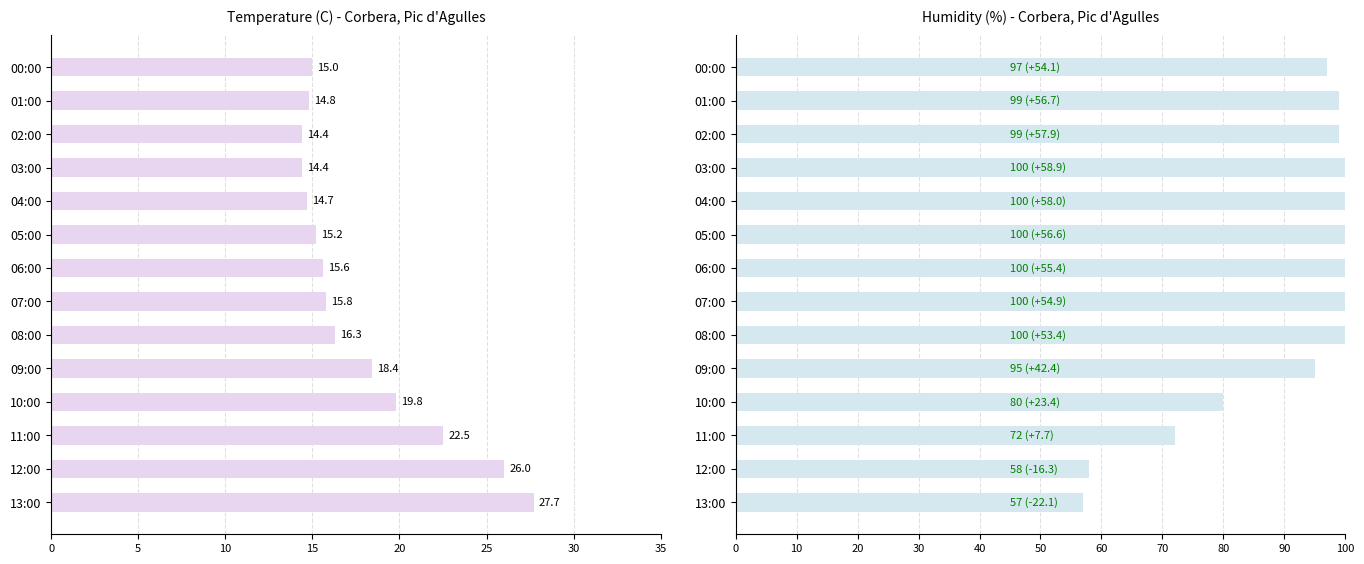

What is the maximum value shown in the chart?

35.0